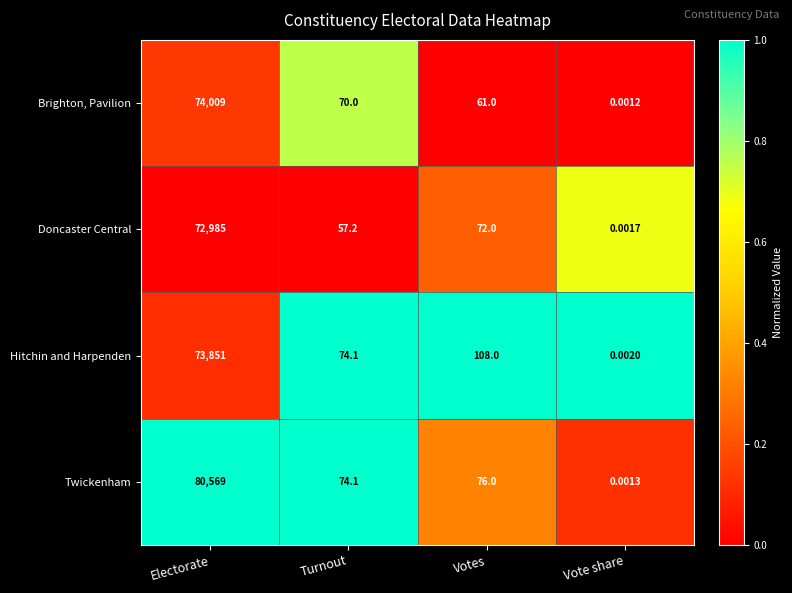

Which series has the largest range (max minus min)?

Twickenham